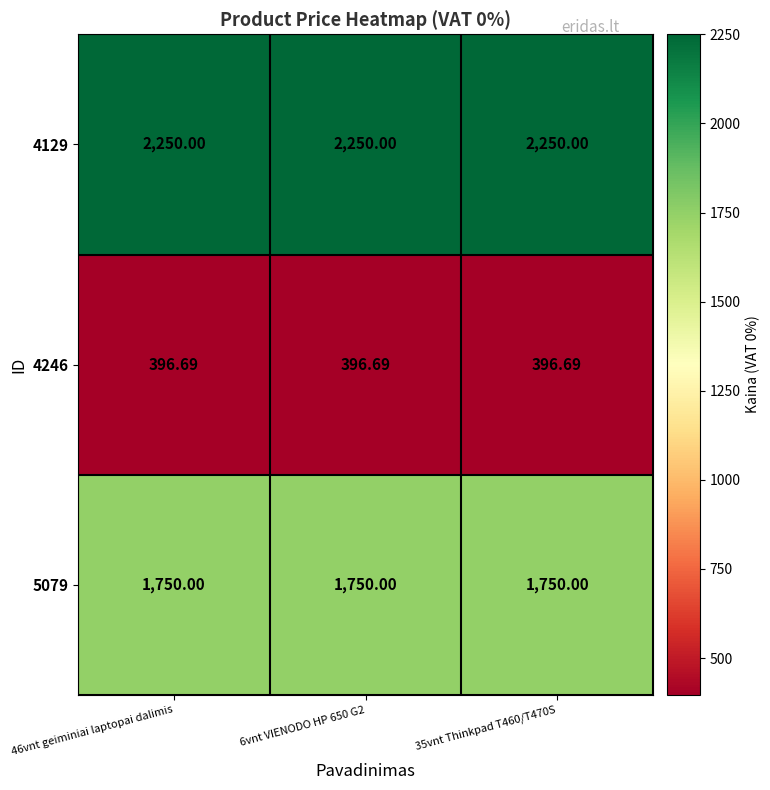

Is the value of 4246 at 35vnt Thinkpad T460/T470S greater than the value of 5079 at 35vnt Thinkpad T460/T470S?

No